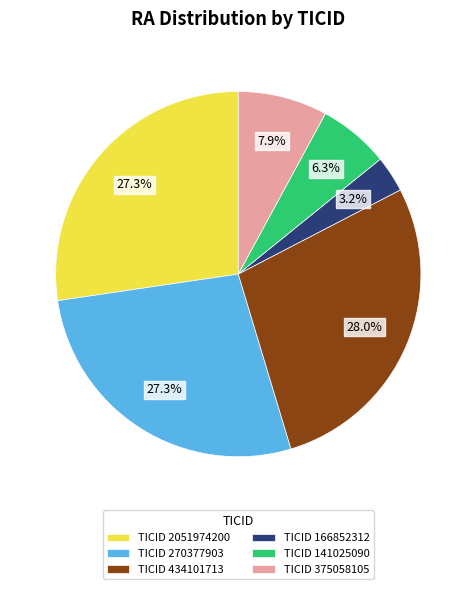

Is there any slice that represents more than half of the pie?

No